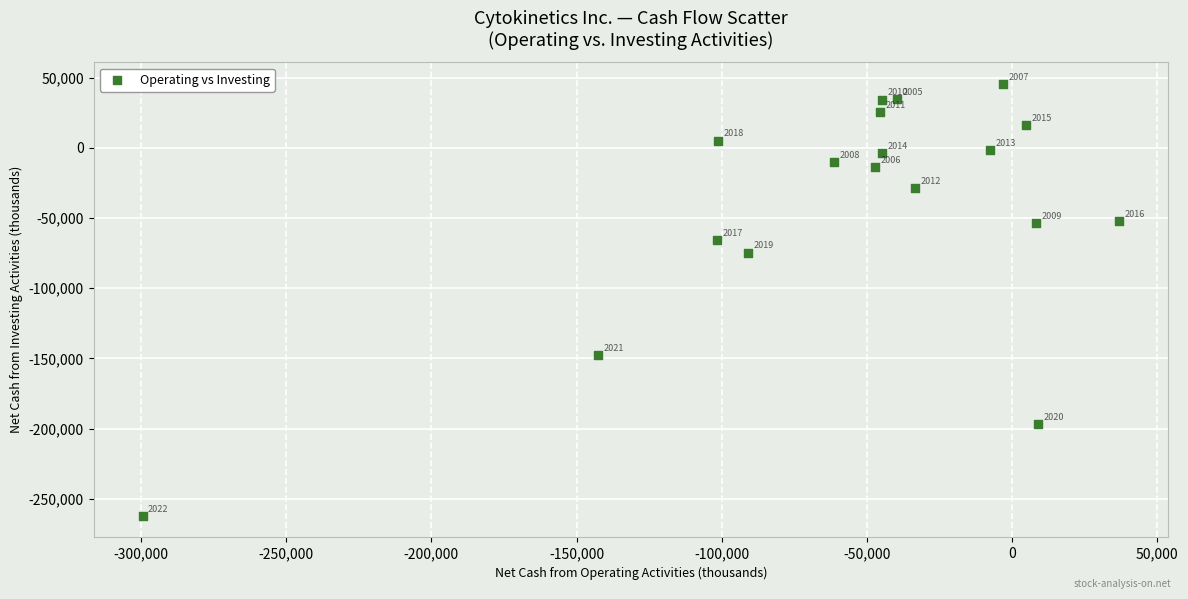

What Y value in the scatter plot is closest to -108336?

-74707